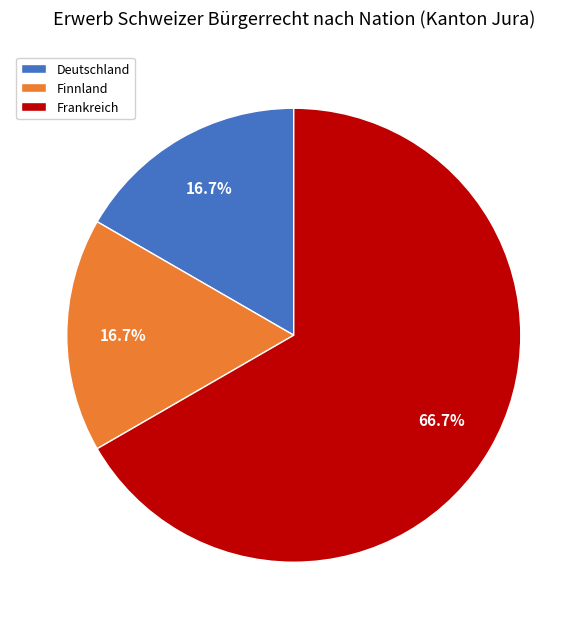

How many segments does this pie chart have?

3